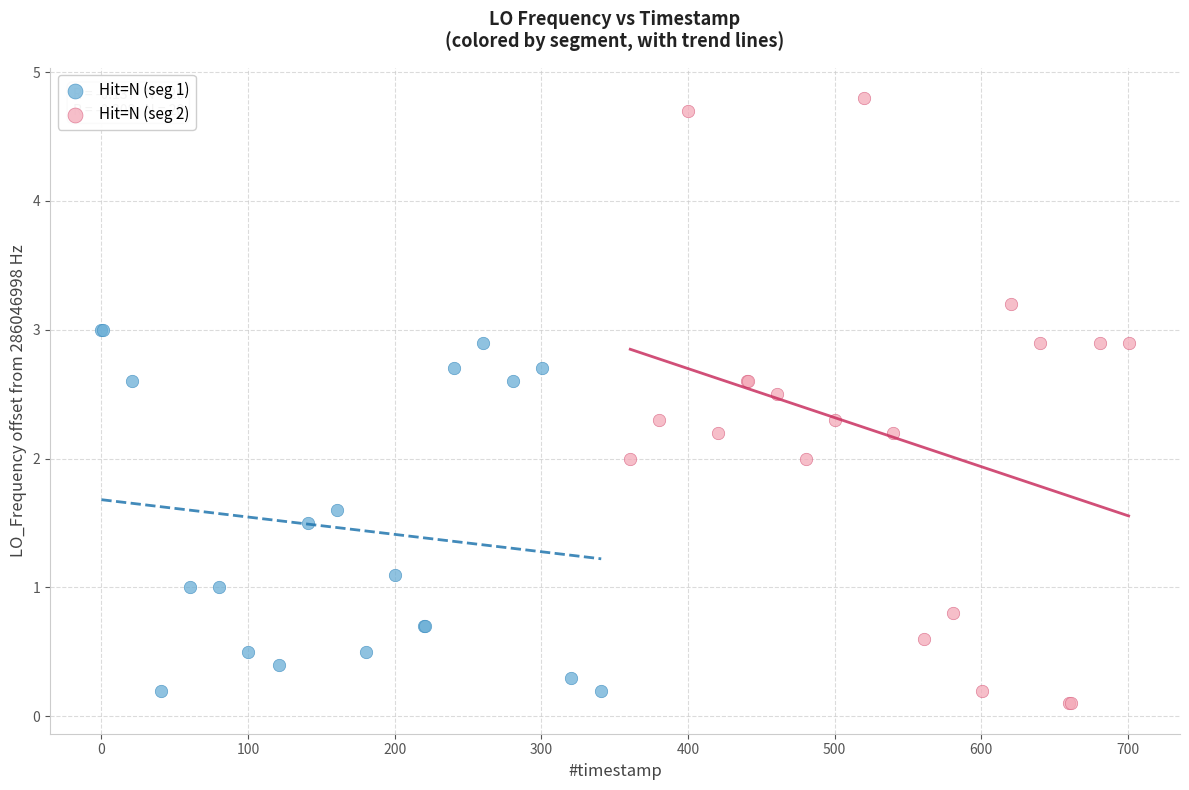

What are all the series names shown in the legend?

Hit=N (seg 1), Hit=N (seg 2)